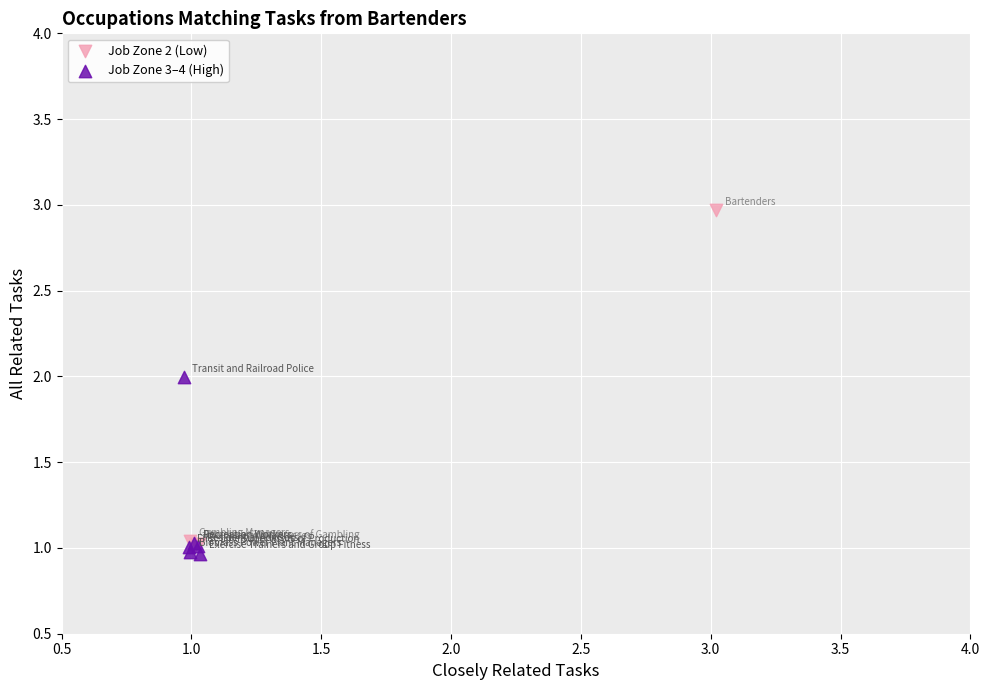

Which series contains the lowest Y value?

Job Zone 3–4 (High)